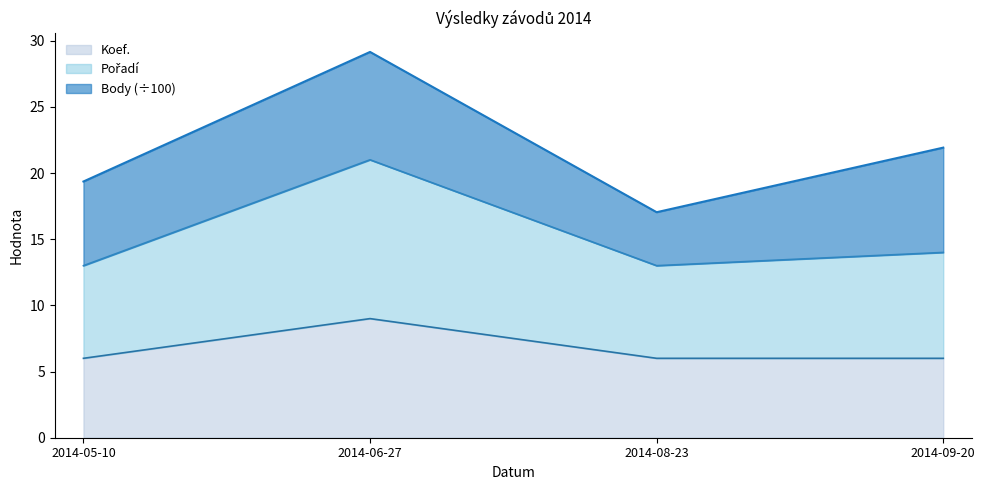

At which category is the sum across all series the highest?

2014-06-27